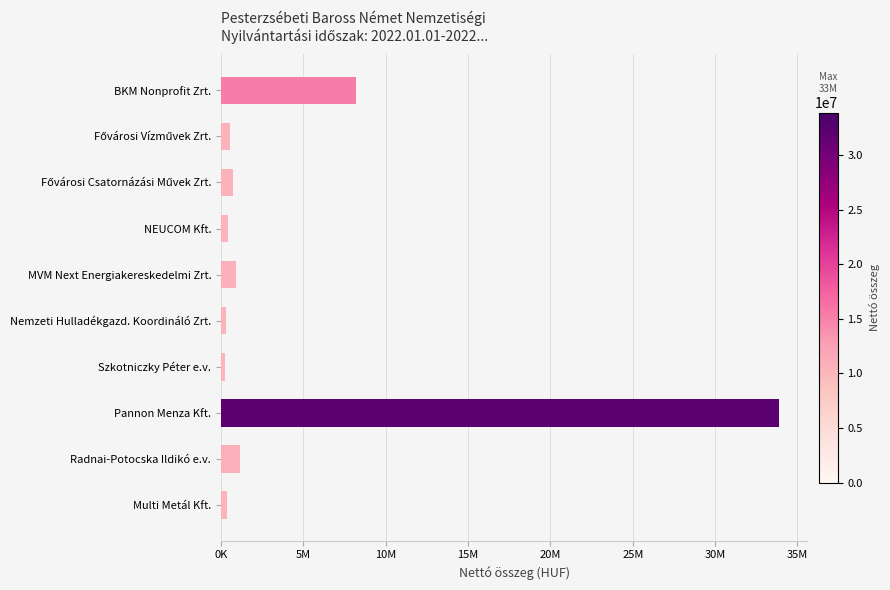

Does the chart contain any negative values?

No